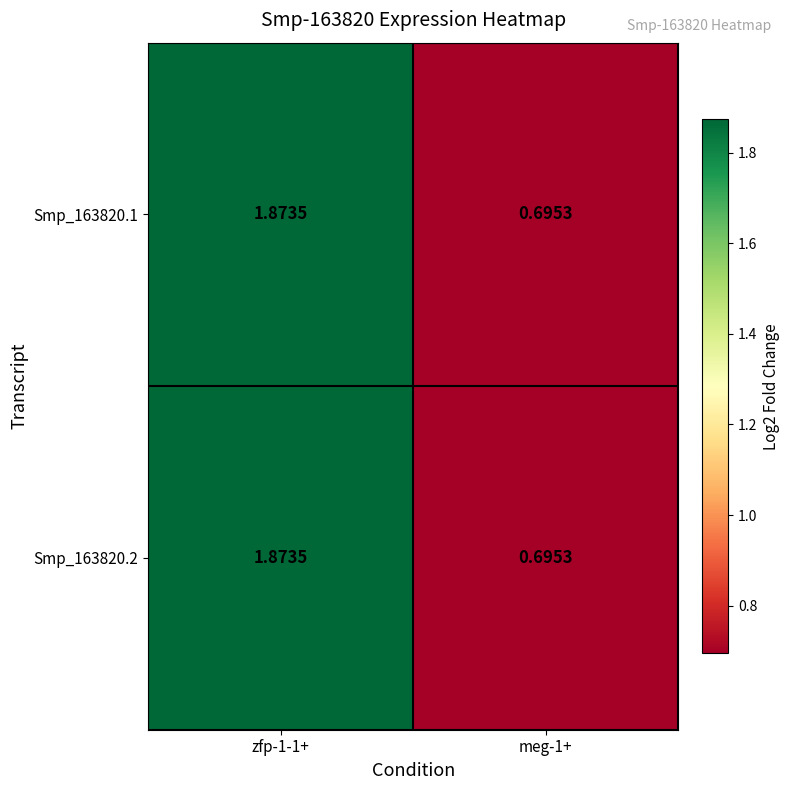

Count the number of data series in this chart.

2